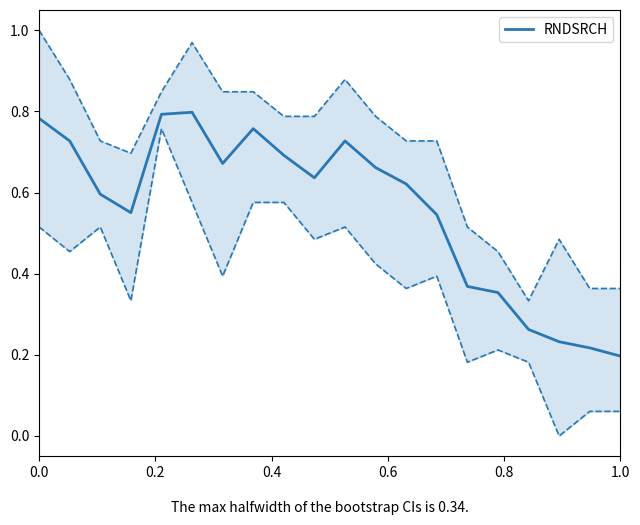

Does the chart display data point markers on the line(s)?

No